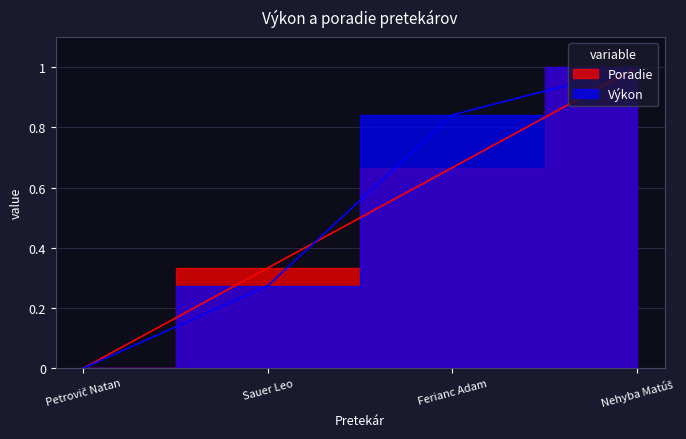

True or false: Výkon has a value of 0.4 at Sauer Leo.

False